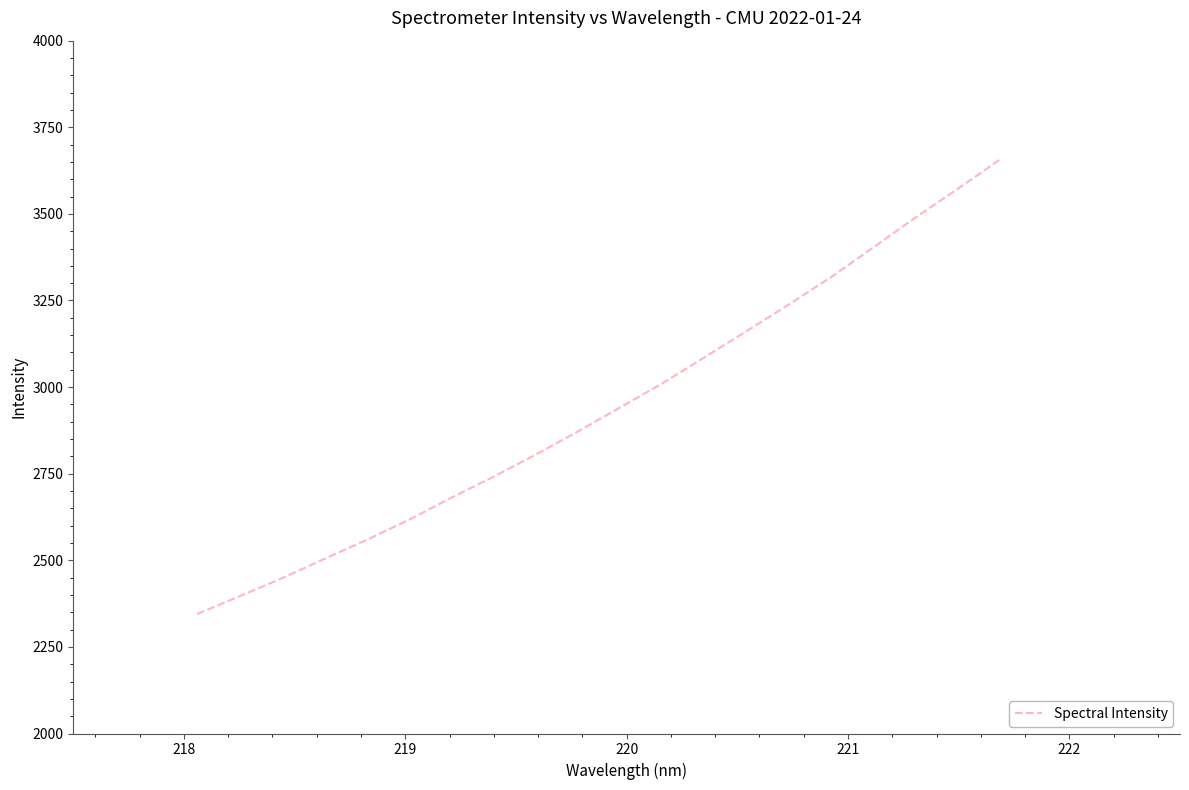

Reading left to right, extract all data points from this chart.

2345.0	2396.0	2447.9	2503.7	2558.6	2616.5	2680.2	2741.0	2805.0	2872.0	2941.4	3011.1	3086.6	3162.5	3239.4	3318.6	3404.5	3490.8	3573.8	3658.4